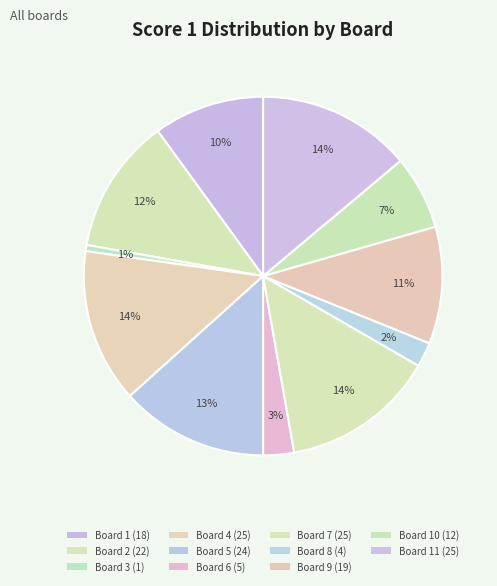

Which category has the biggest portion of the pie?

Board 4